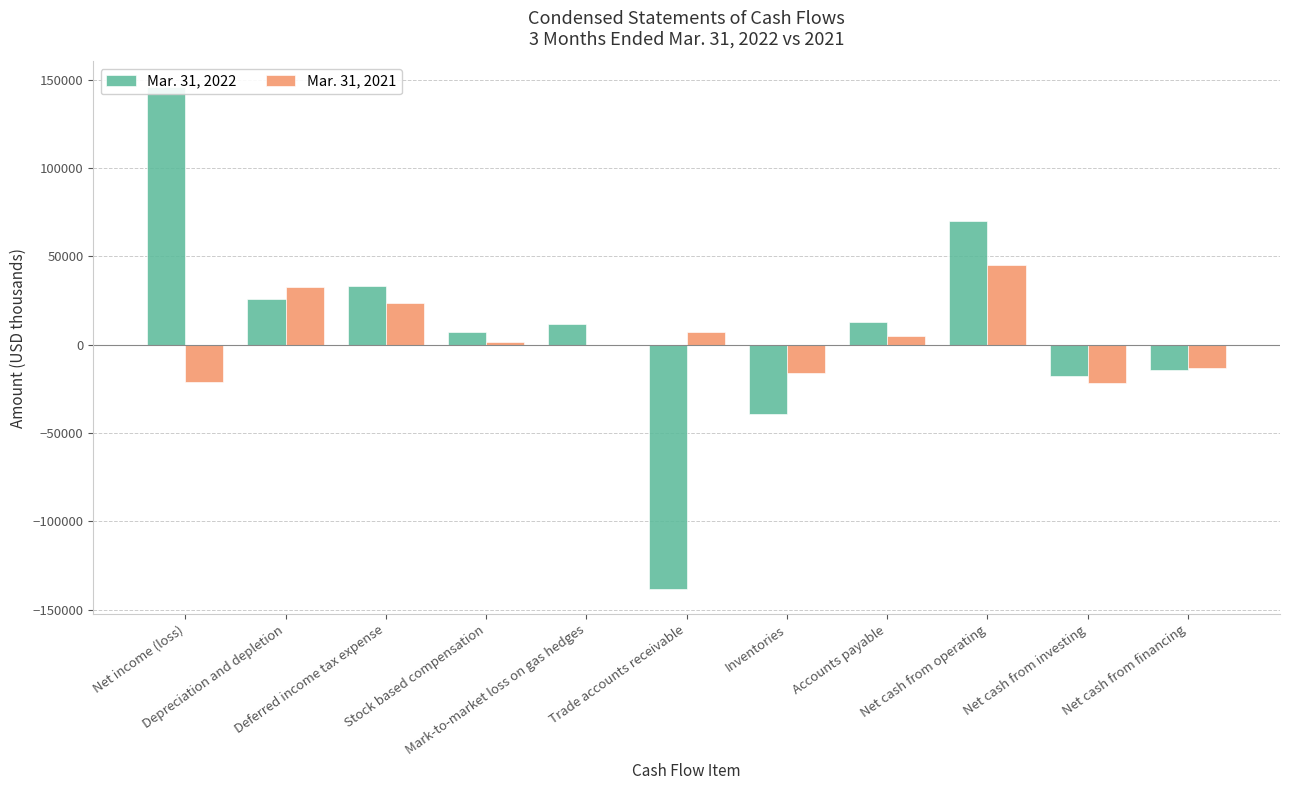

What value does the Mar. 31, 2021 series have at Accounts payable?

4964